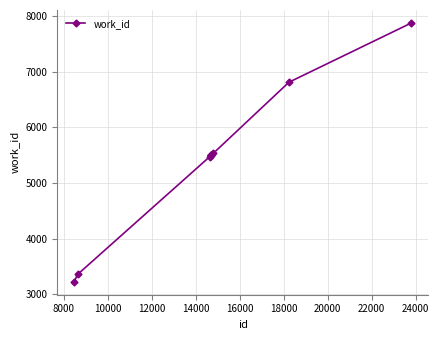

What is the sum of all values?

54279